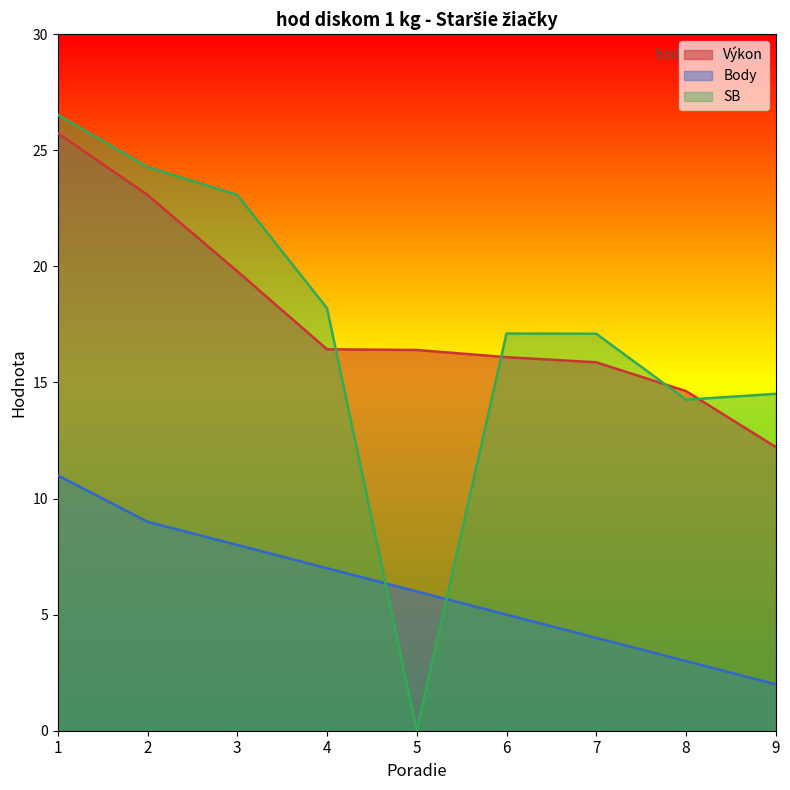

What is the total value across all series at 9?

28.7